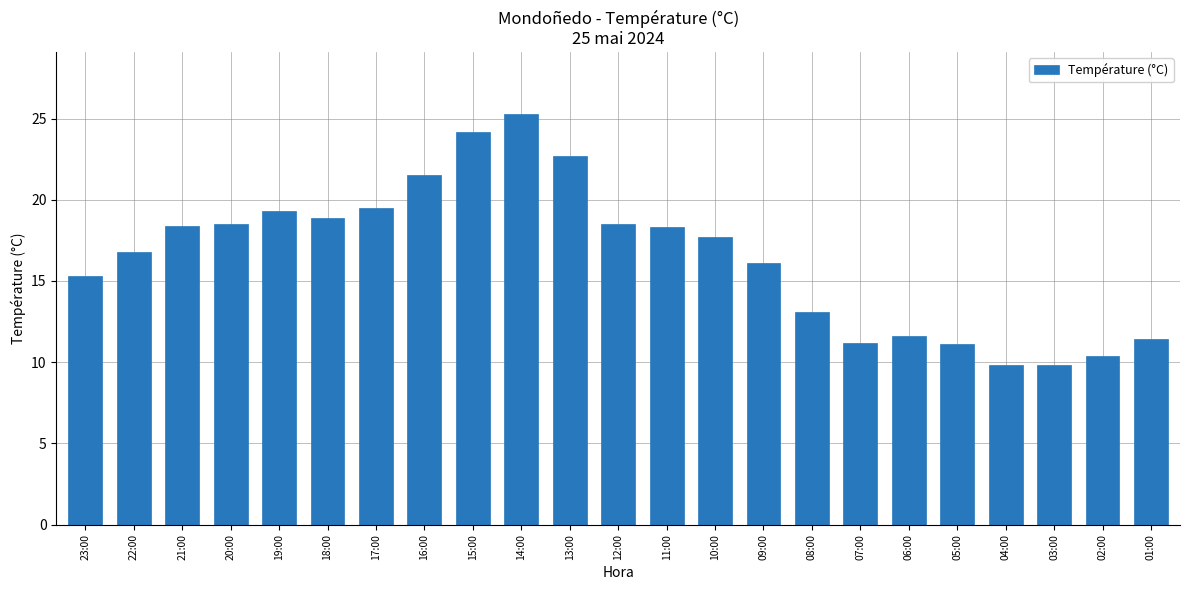

What is the difference between the maximum and minimum values?

15.5